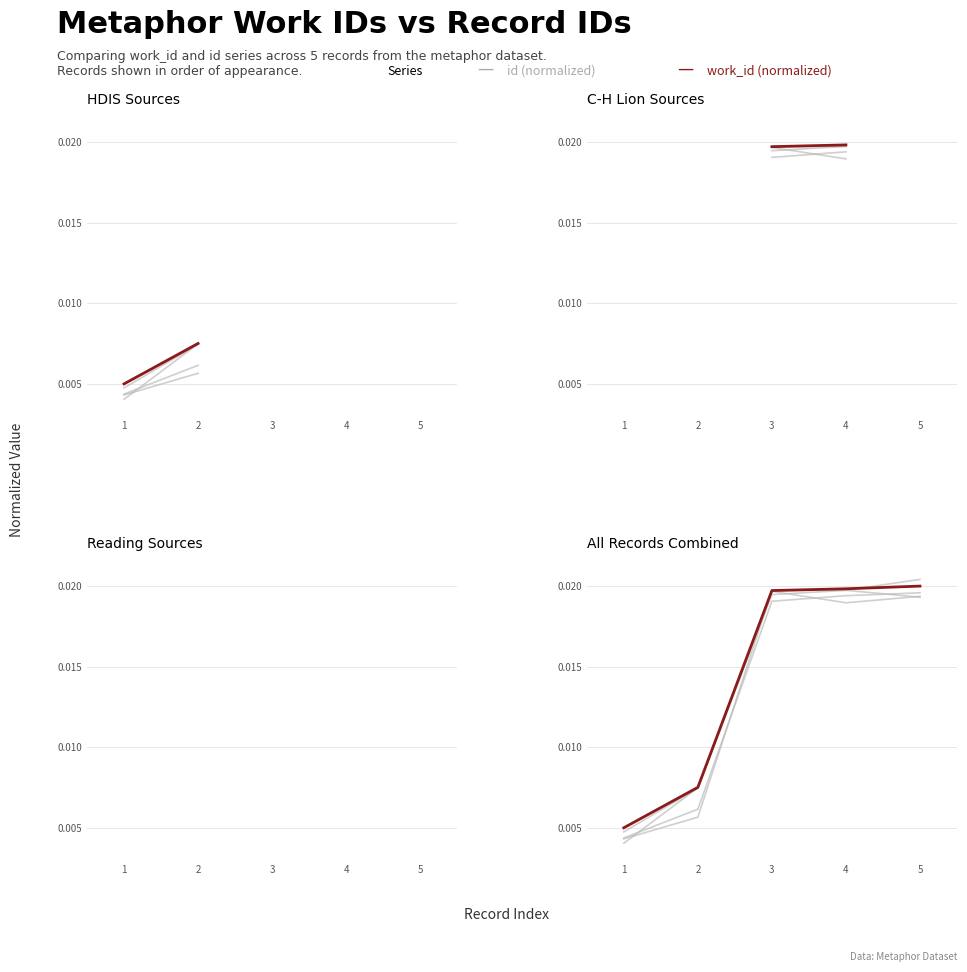

Between 1 and 3, which series saw the biggest shift?

id (normalized)